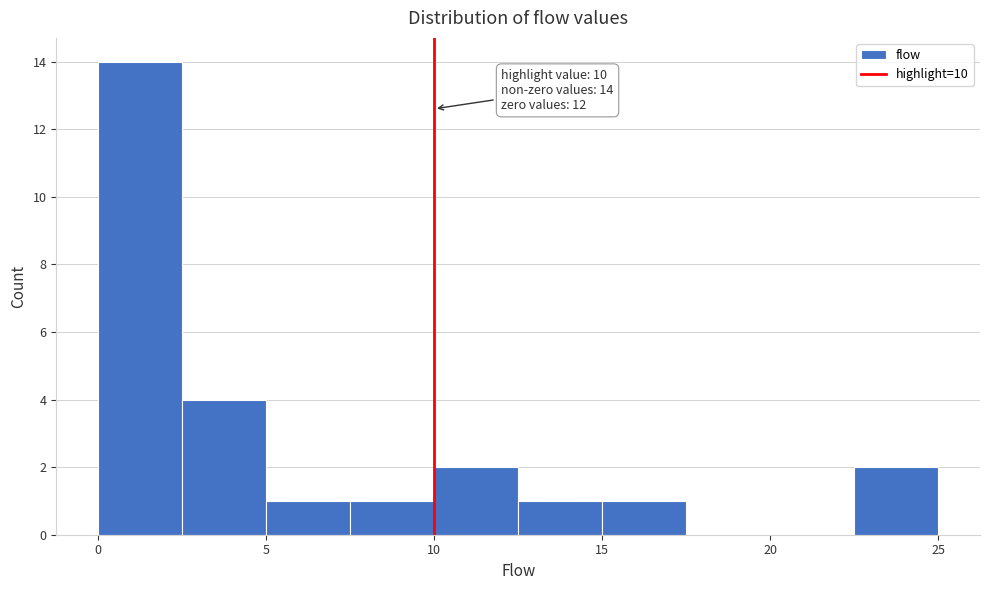

Which range on the x-axis has the tallest bar?

0.0 to 2.5